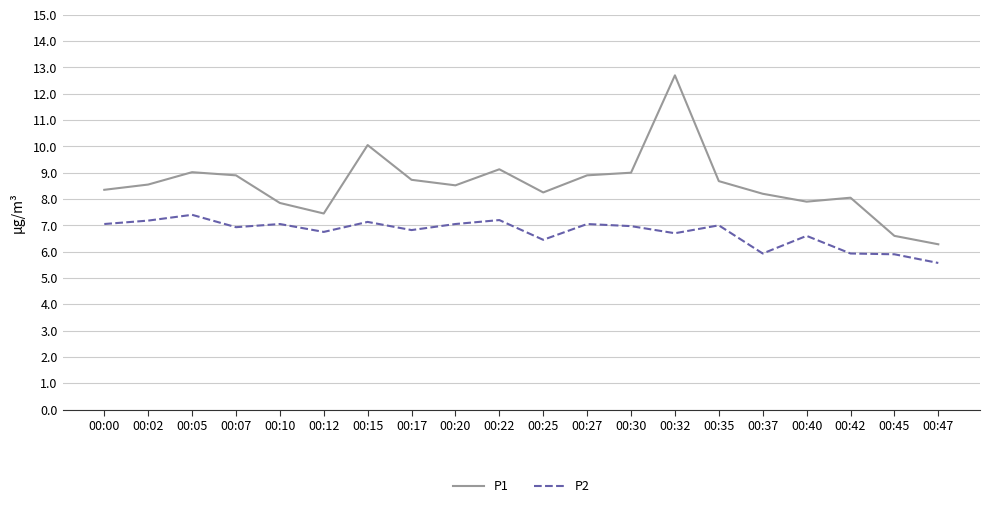

True or false: P1 and P2 cross at least once.

False